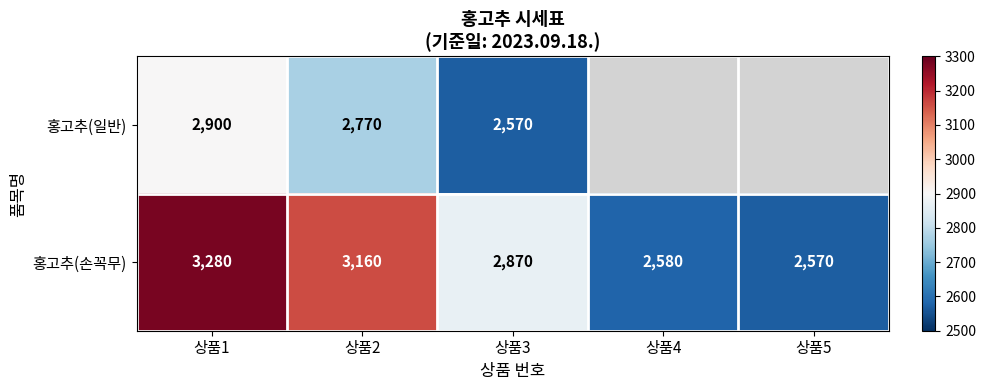

What is the total value across all series at 상품1?

6180